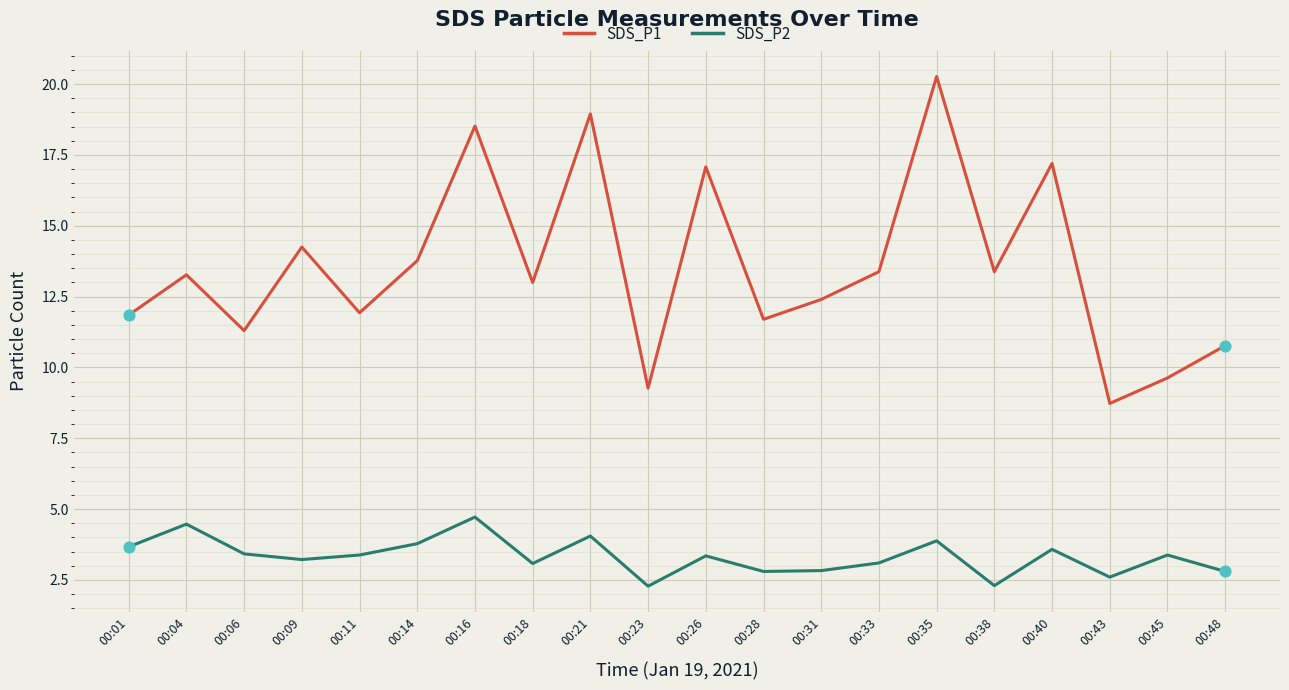

What is the spread (max minus min) of values at 00:48?

8.0